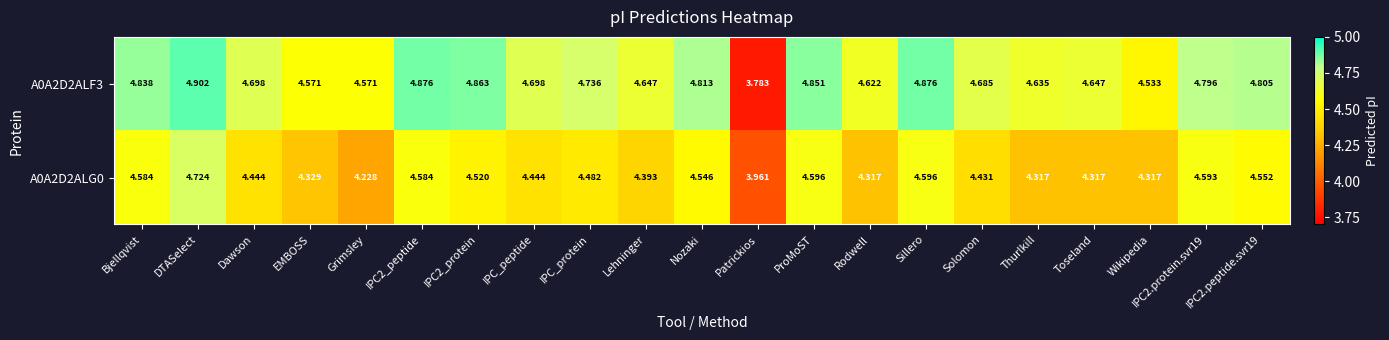

Between IPC_protein and Patrickios, which series saw the biggest shift?

A0A2D2ALF3